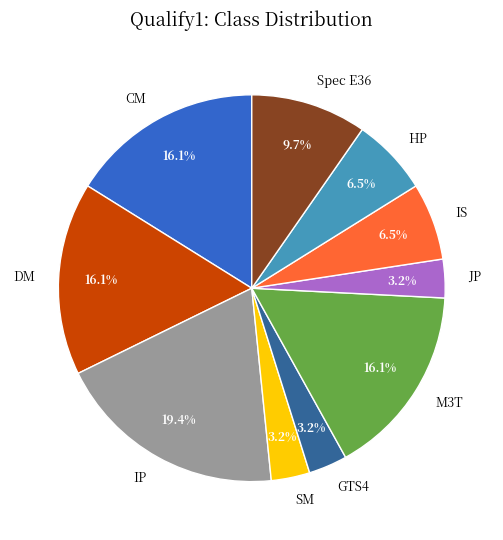

What percentage is the DM slice, to the nearest percent?

16%